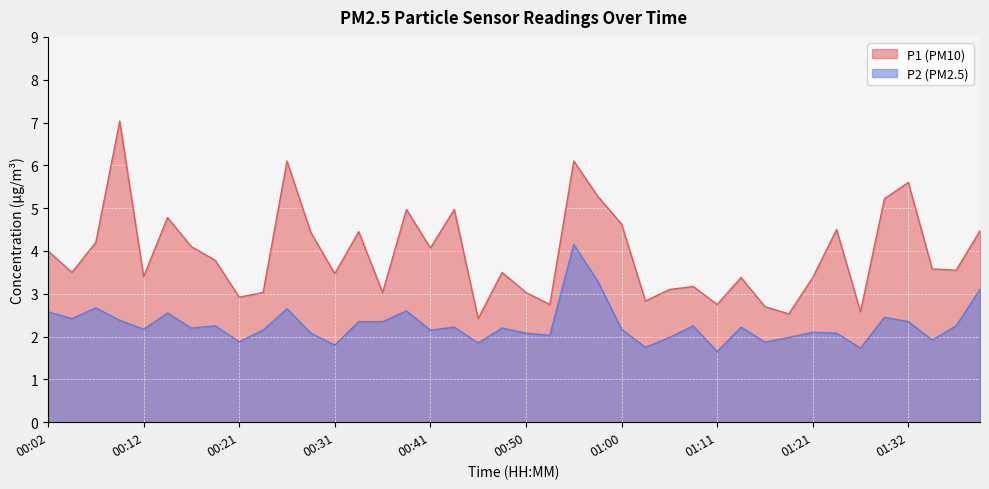

How many interior local valleys does the P2 series have?

13